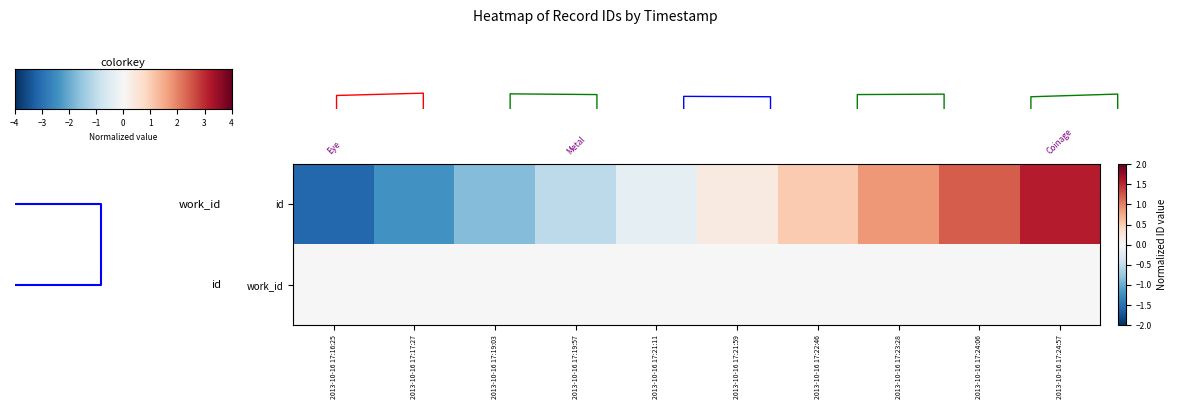

Which category has the highest value across all series?

2013-10-16 17:24:57